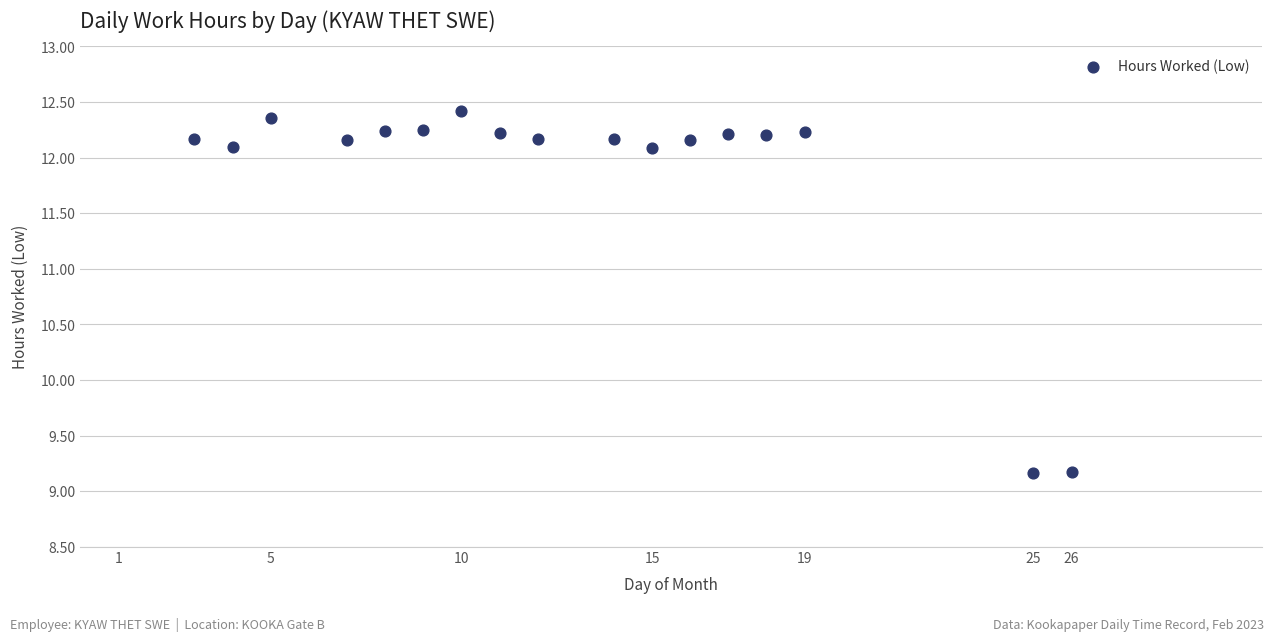

What is the range of Y values (max minus min)?

3.3